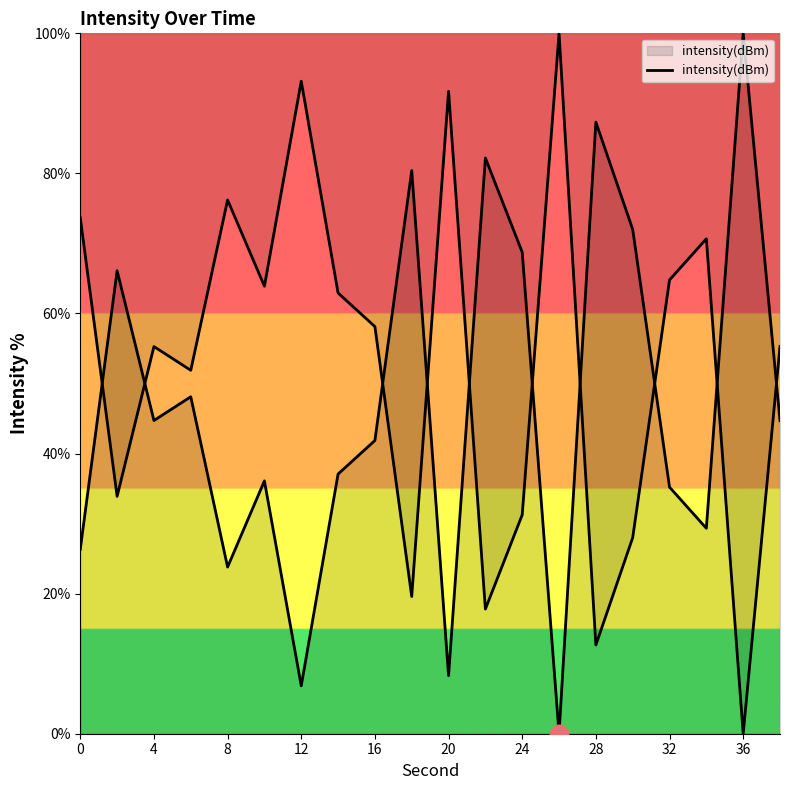

Which has a higher value, 4 or 16?

4